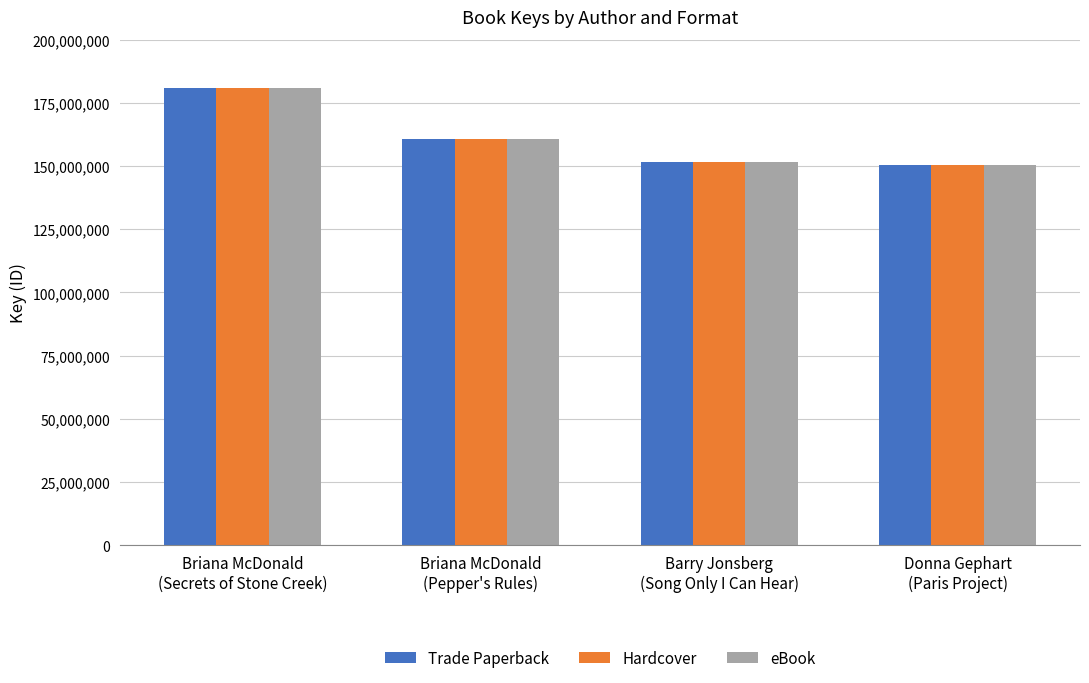

The Hardcover series shows 286035511 at Briana McDonald
(Pepper's Rules). True or false?

False